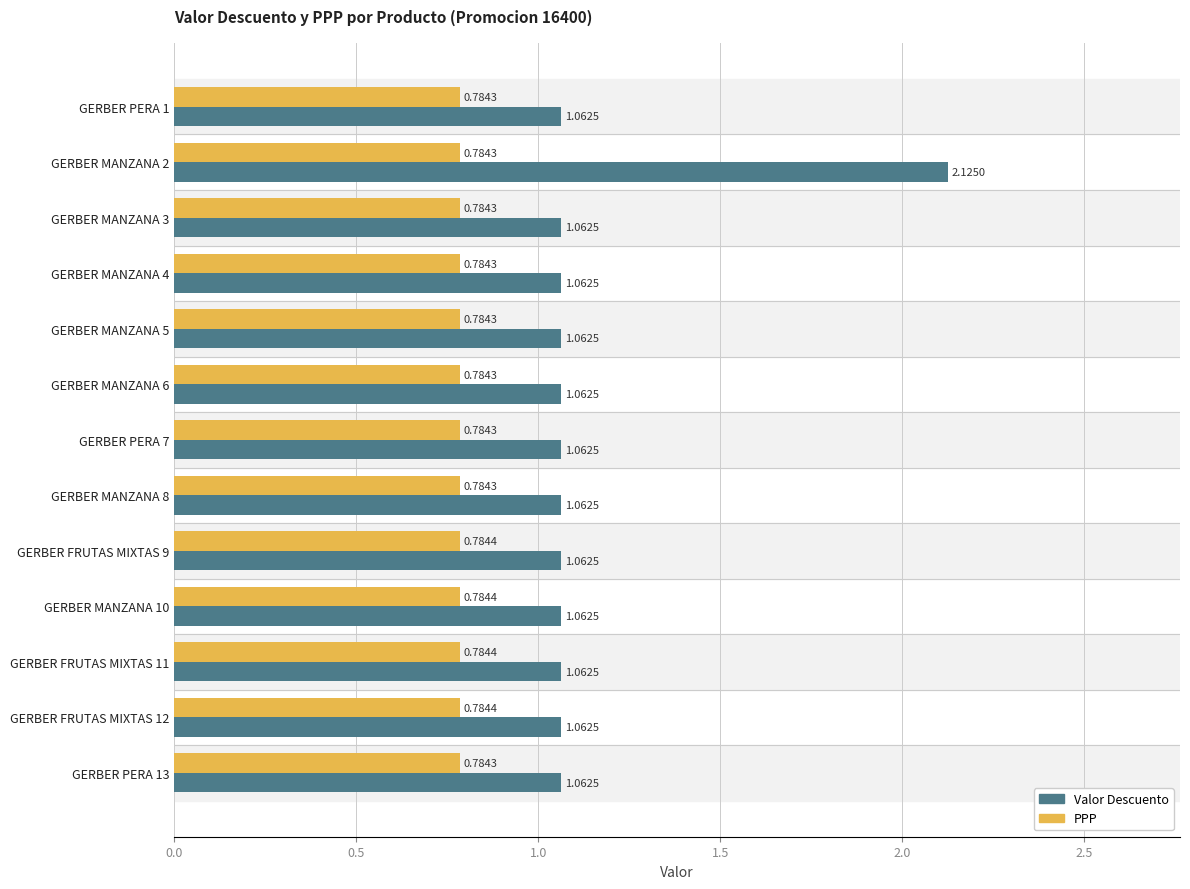

What is the sum of all PPP values?

10.2